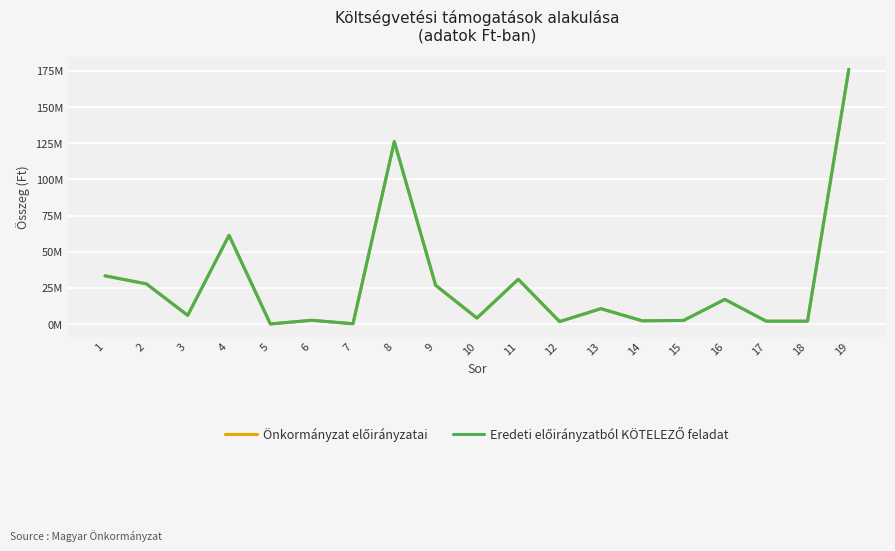

True or false: Eredeti előirányzatból KÖTELEZŐ feladat and Önkormányzat előirányzatai cross at least once.

False